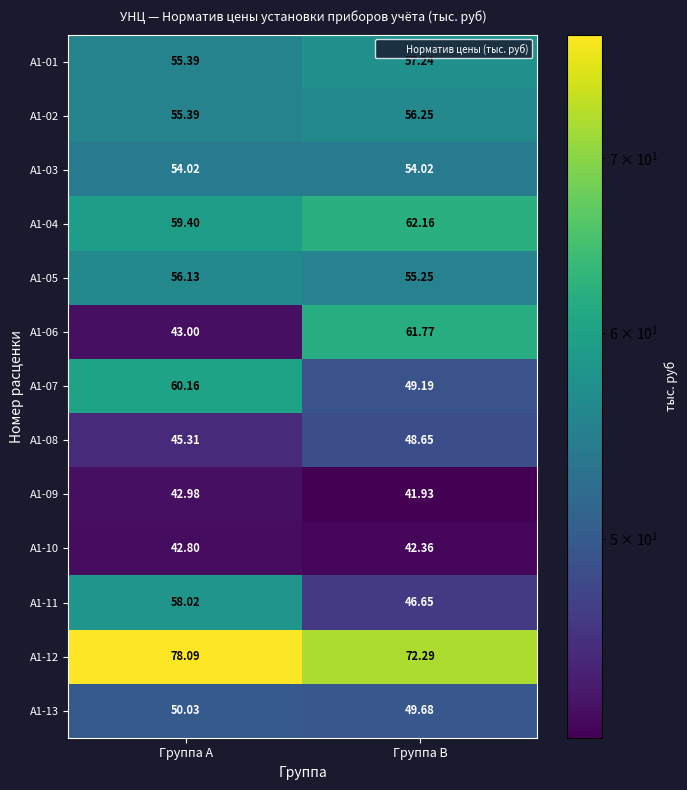

Where does the А1-11 series first go above 58?

Группа A